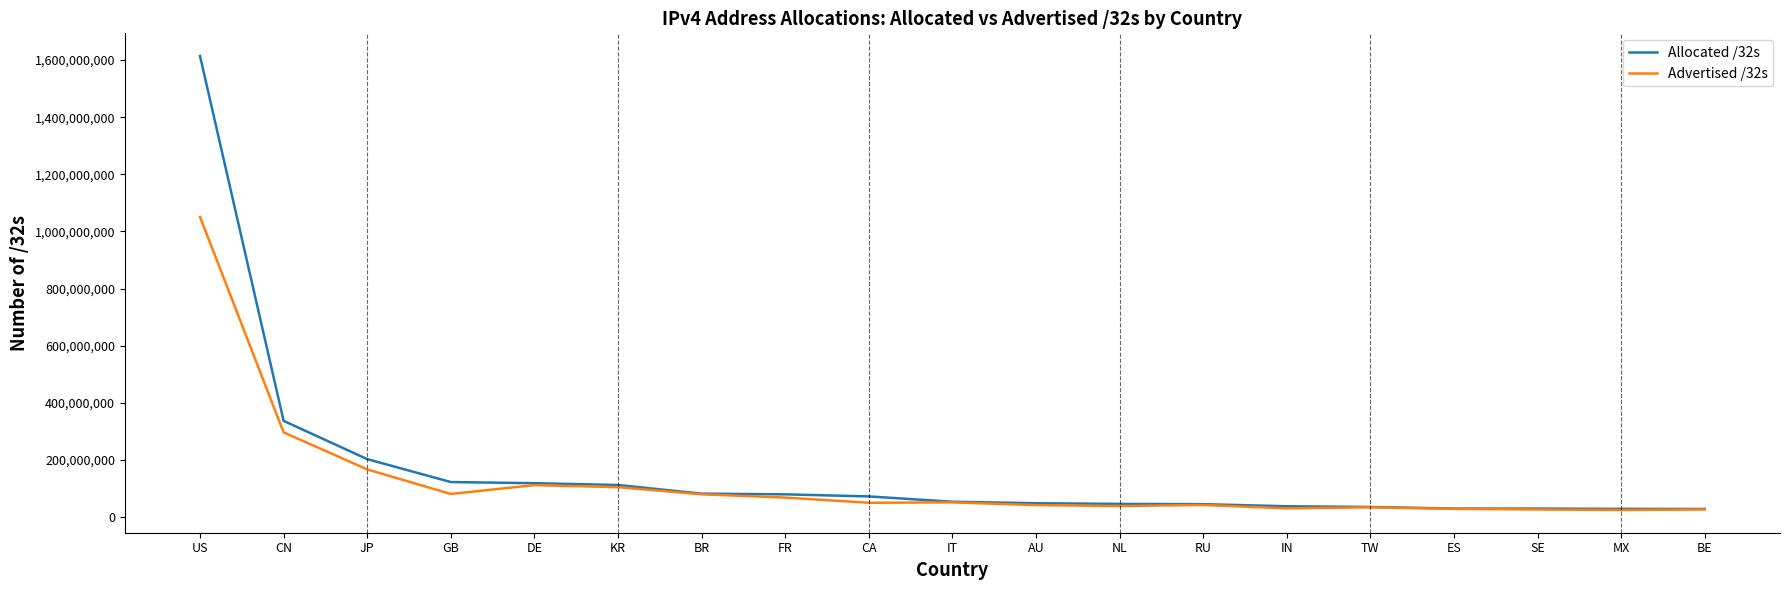

Does the chart display data point markers on the line(s)?

No